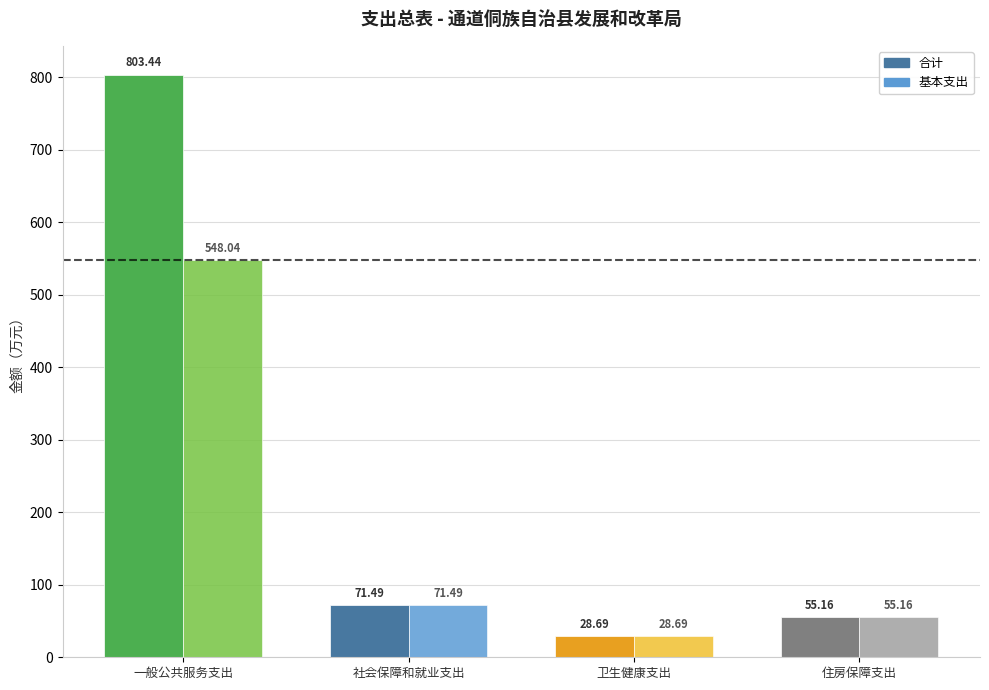

What is the difference between the maximum and second lowest values in the 合计 series?

748.3